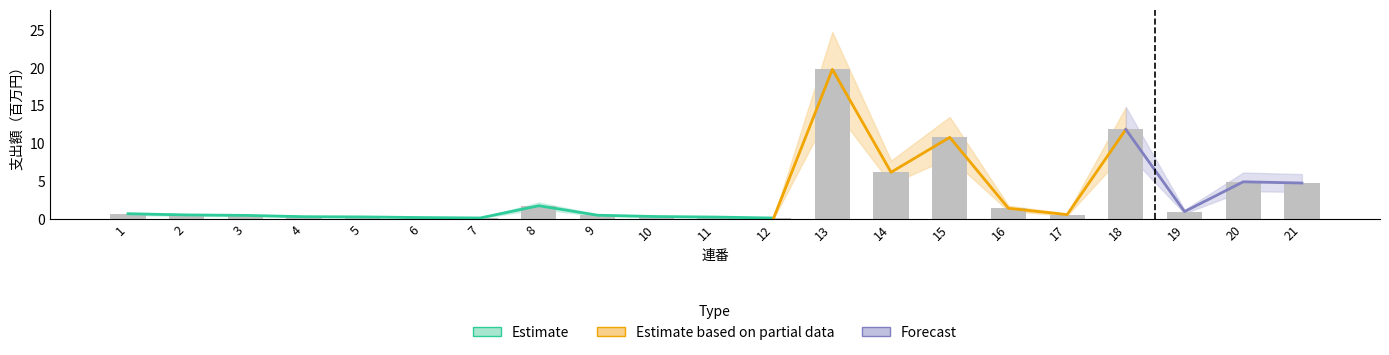

At which label does Estimate based on partial data reach its peak?

13